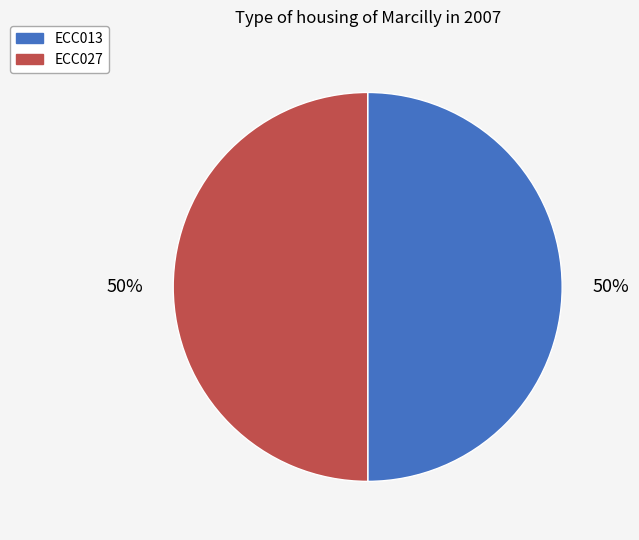

Combined, do ECC027 and ECC013 account for over 50%?

Yes